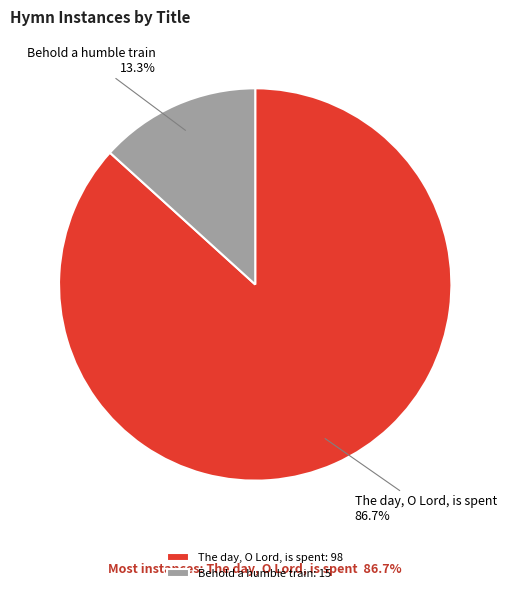

True or false: The day, O Lord, is spent accounts for 87% of the total.

True